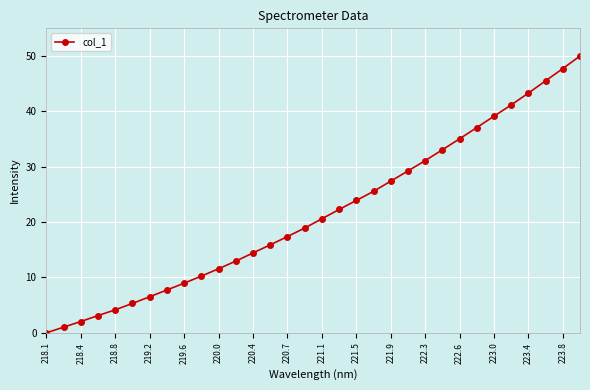

How many lines are shown in the chart?

1